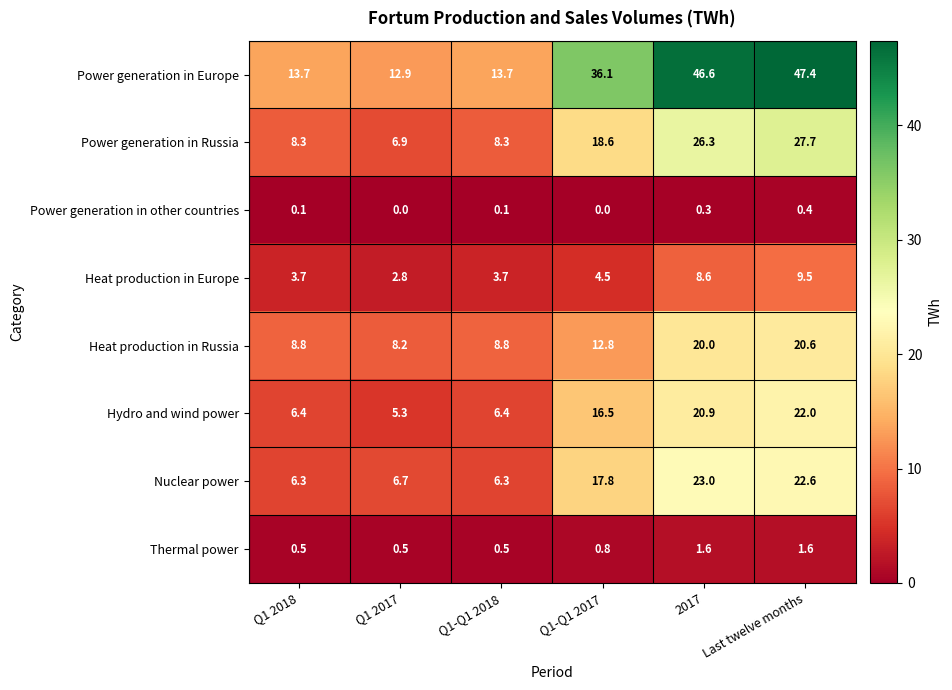

What is the difference between the Heat production in Russia values at Q1-Q1 2017 and Q1 2018?

4.0